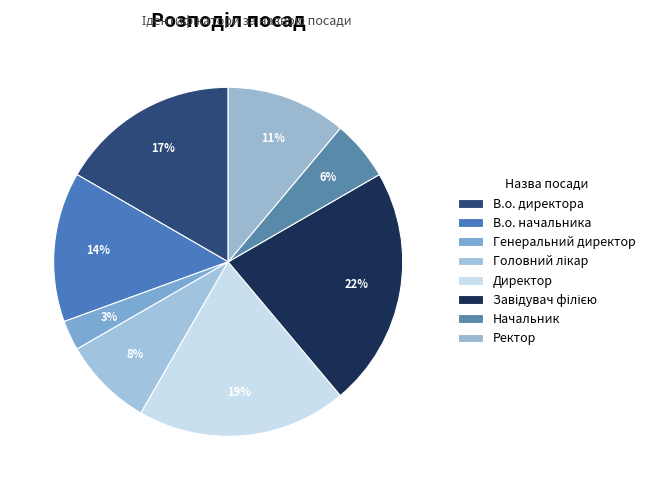

Which category has the smallest portion of the pie?

Генеральний директор